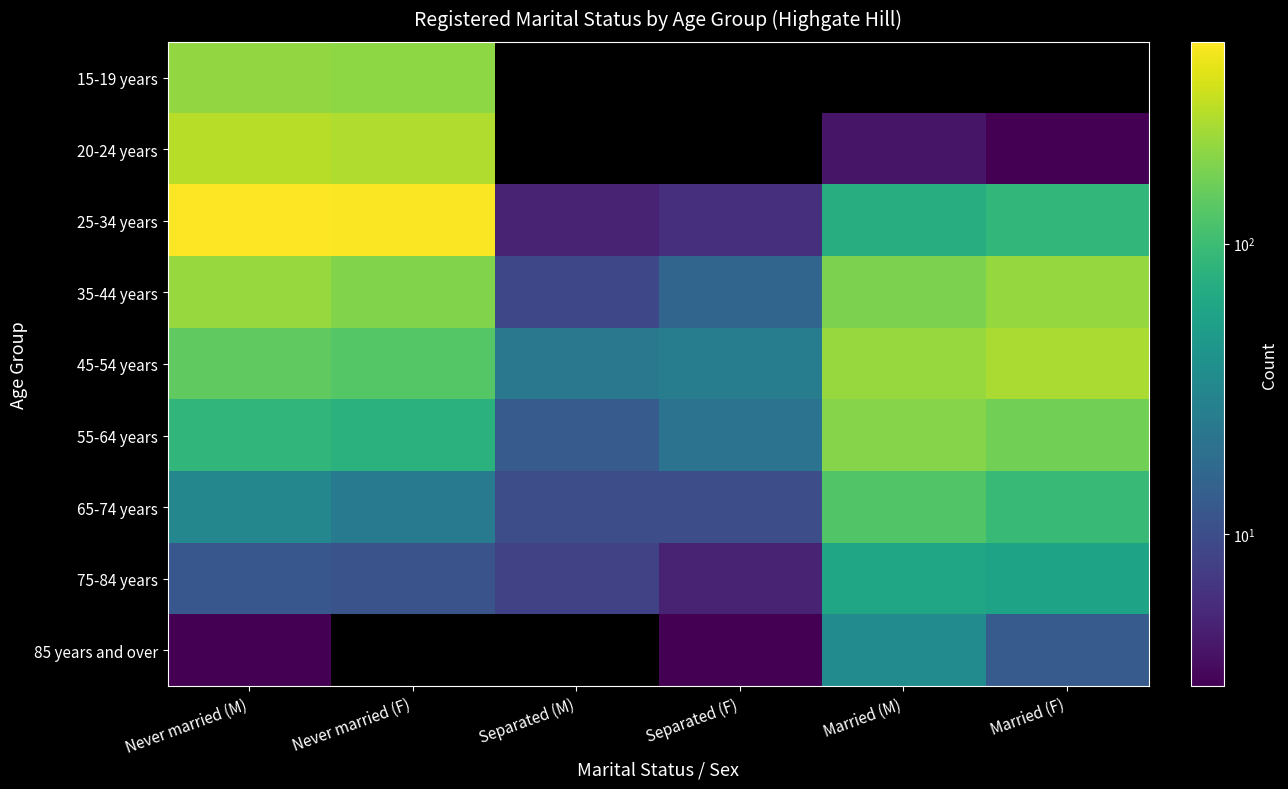

Reading left to right, extract all data points from this chart.

15-19 years: Never married (M)=216	Never married (F)=206	Separated (M)=0	Separated (F)=0	Married (M)=0	Married (F)=0
20-24 years: Never married (M)=288	Never married (F)=271	Separated (M)=0	Separated (F)=0	Married (M)=4	Married (F)=3
25-34 years: Never married (M)=495	Never married (F)=478	Separated (M)=5	Separated (F)=6	Married (M)=72	Married (F)=89
35-44 years: Never married (M)=224	Never married (F)=187	Separated (M)=9	Separated (F)=16	Married (M)=180	Married (F)=221
45-54 years: Never married (M)=141	Never married (F)=128	Separated (M)=23	Separated (F)=26	Married (M)=227	Married (F)=259
55-64 years: Never married (M)=86	Never married (F)=79	Separated (M)=13	Separated (F)=21	Married (M)=194	Married (F)=167
65-74 years: Never married (M)=32	Never married (F)=25	Separated (M)=10	Separated (F)=10	Married (M)=125	Married (F)=95
75-84 years: Never married (M)=12	Never married (F)=11	Separated (M)=8	Separated (F)=5	Married (M)=61	Married (F)=58
85 years and over: Never married (M)=3	Never married (F)=0	Separated (M)=0	Separated (F)=3	Married (M)=35	Married (F)=13